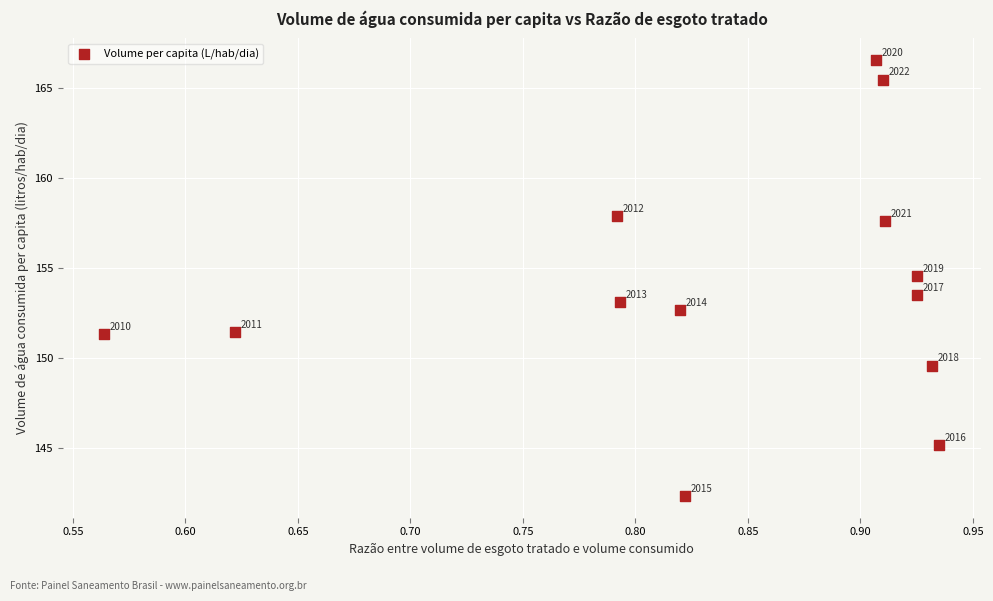

What is the range of Y values (max minus min)?

24.2